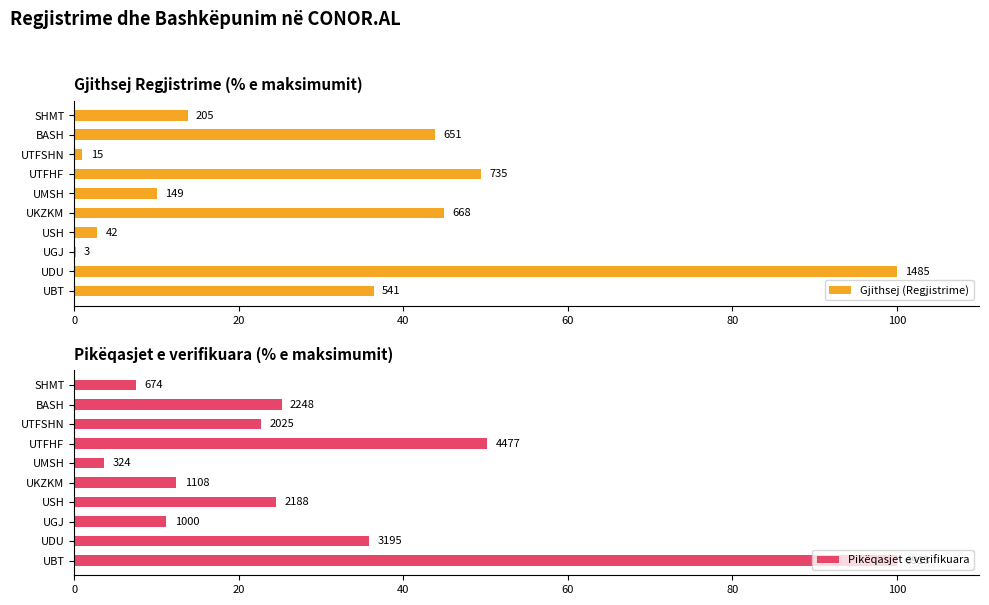

What is the maximum value for Pikëqasjet e verifikuara?

100.0